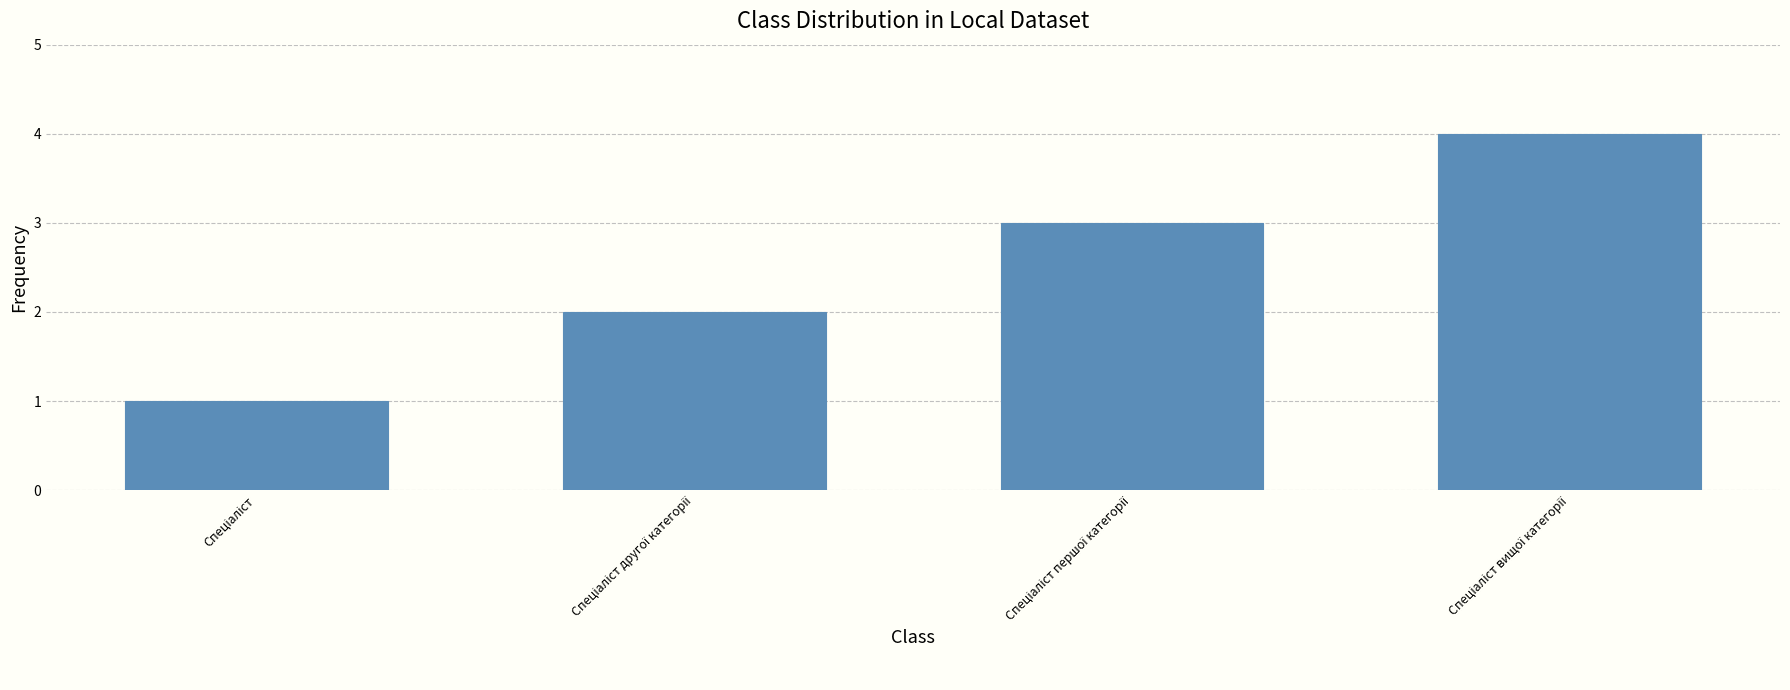

What is the maximum value shown in the chart?

4